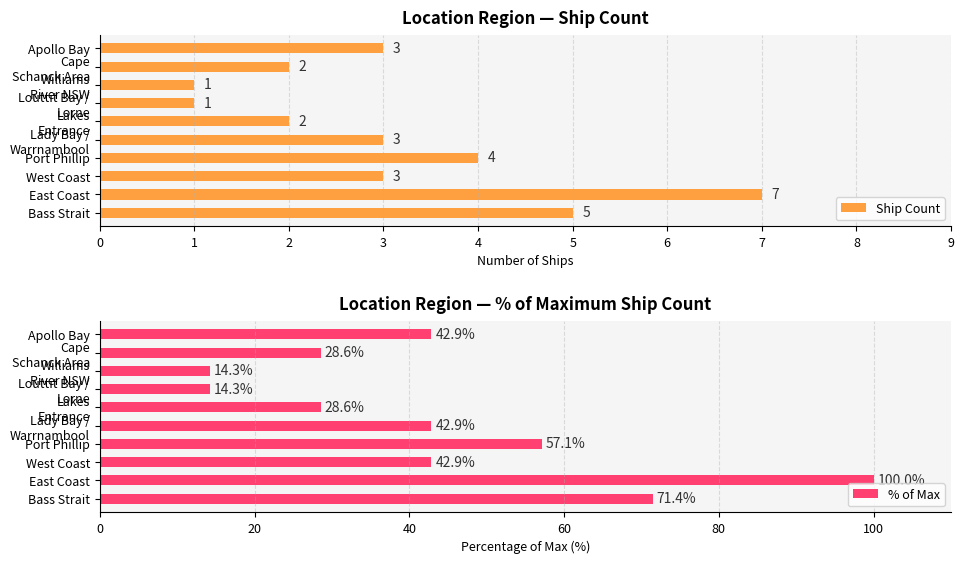

Reading left to right, what are all the values shown in this chart?

Ship Count: 5.0	7.0	3.0	4.0	3.0	2.0	1.0	1.0	2.0	3.0
% of Max: 71.4	100.0	42.9	57.1	42.9	28.6	14.3	14.3	28.6	42.9